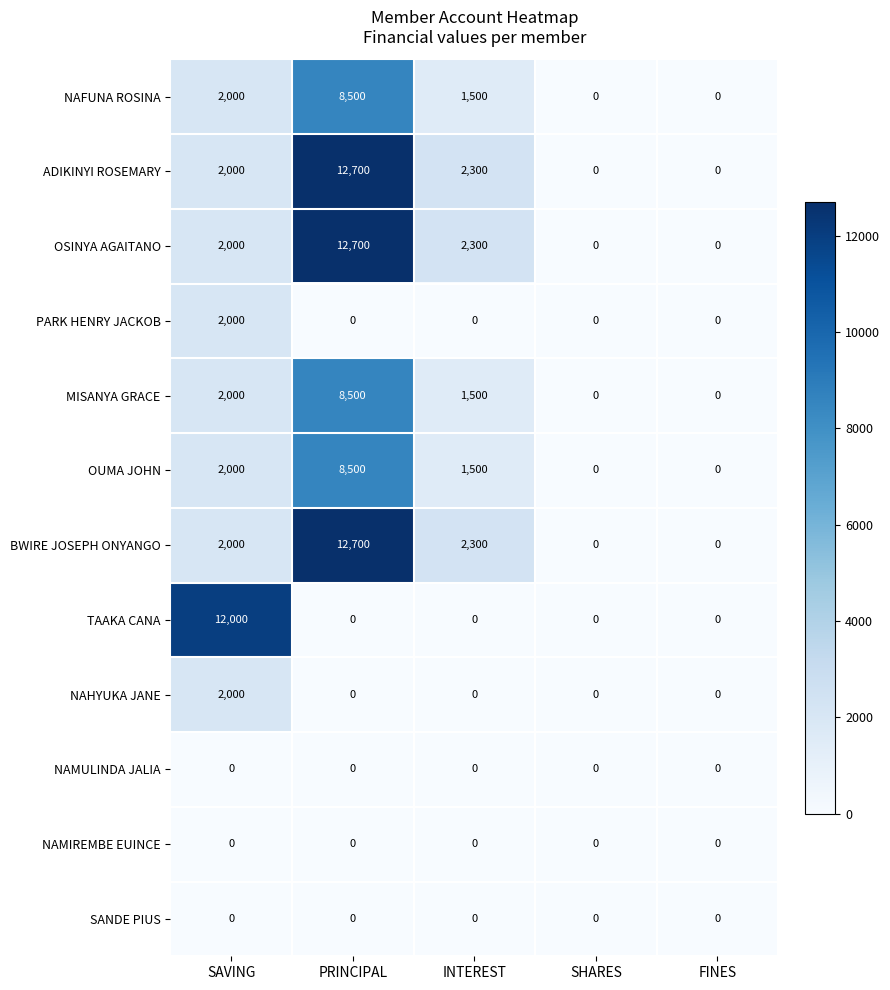

The NAFUNA ROSINA series shows 3194 at SAVING. True or false?

False